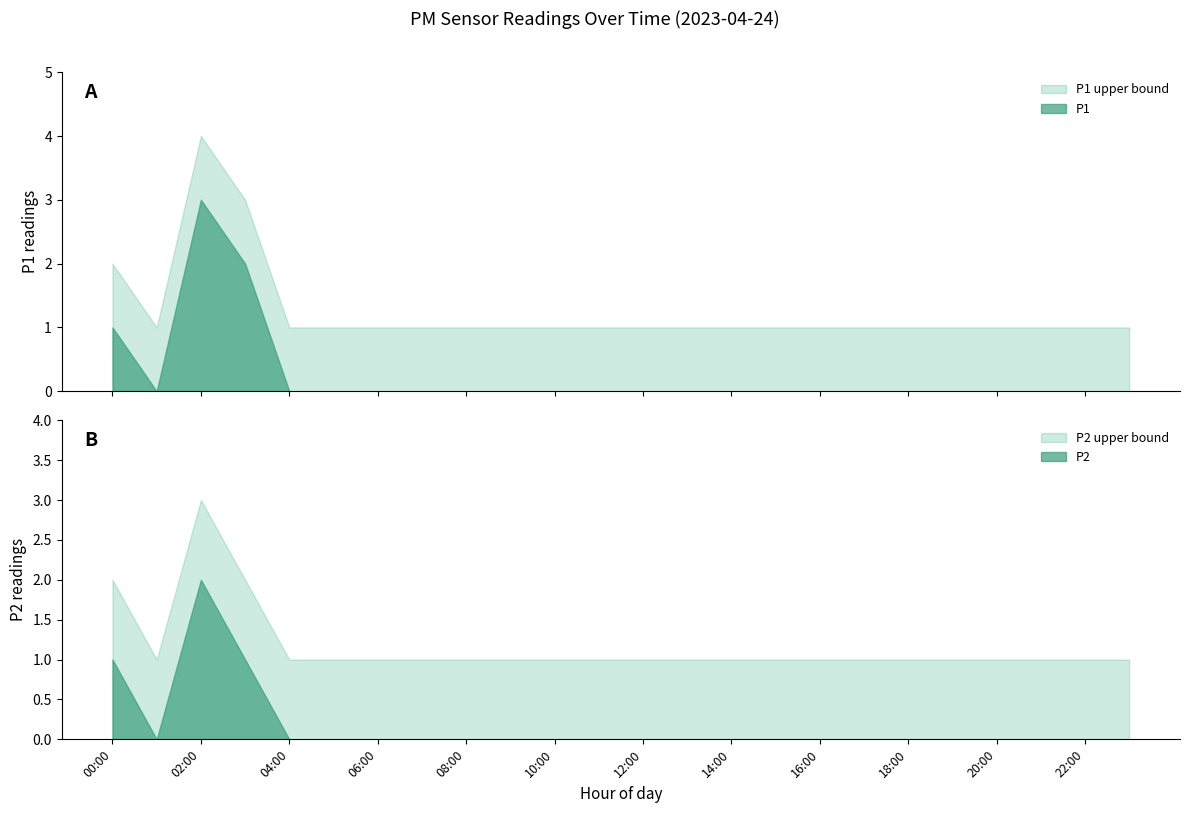

True or false: P1 and P2 cross at least once.

False